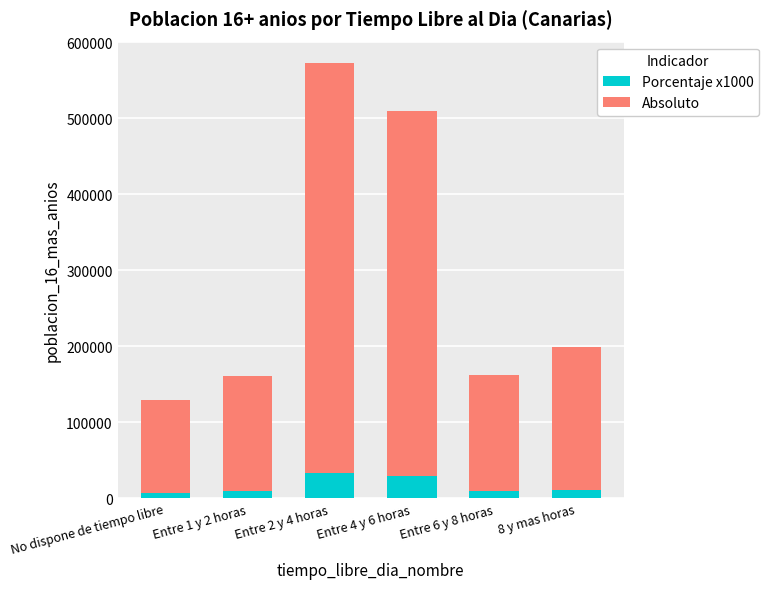

At which category is the sum across all series the highest?

Entre 2 y 4 horas